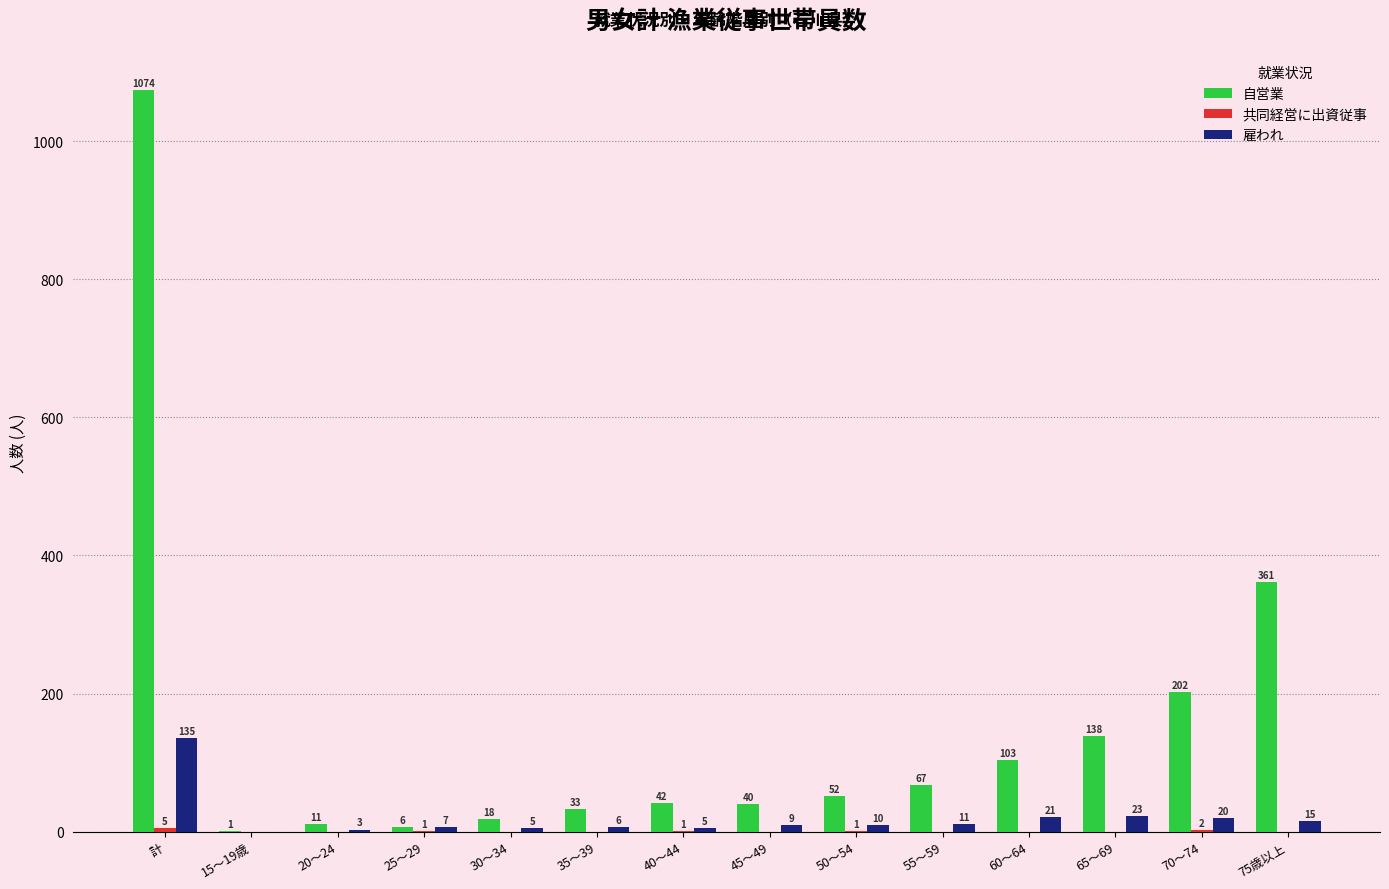

Which series changed the most between 30～34 and 70～74?

自営業